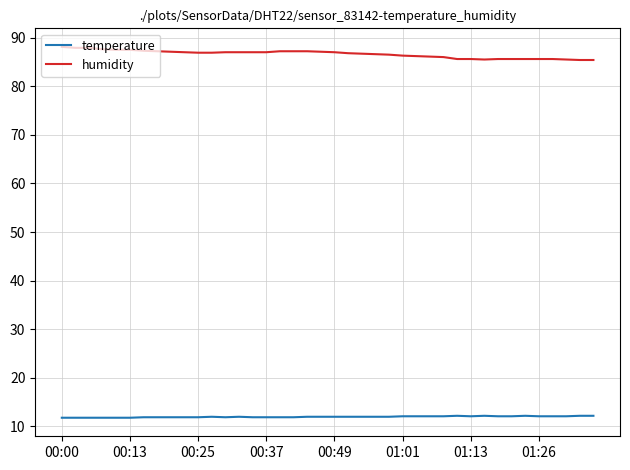

Which series has the largest range (max minus min)?

humidity